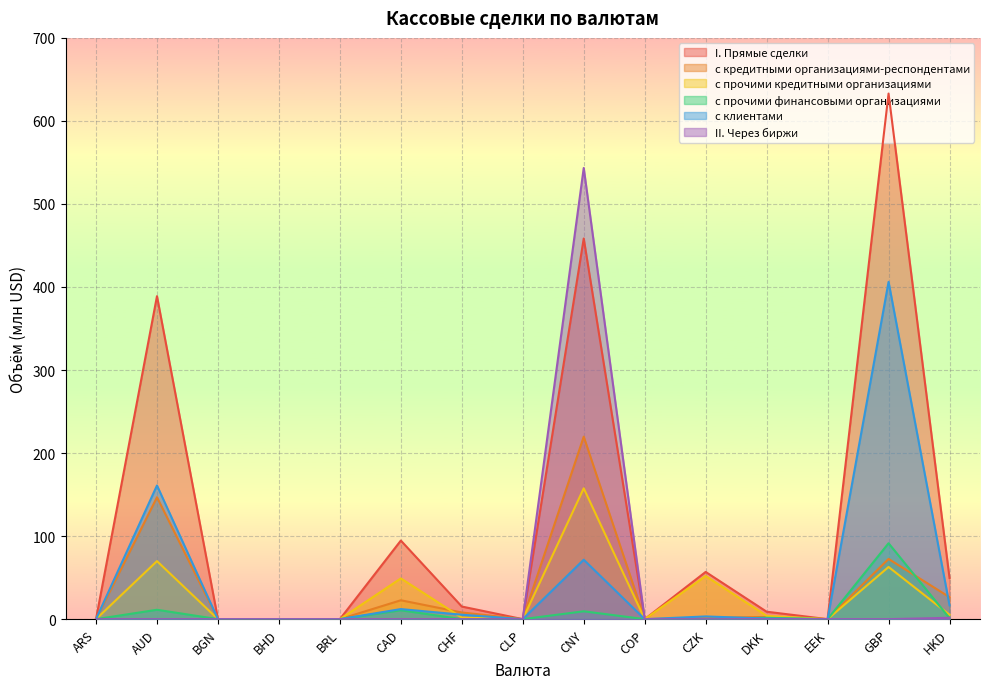

Does the chart display data point markers on the line(s)?

No